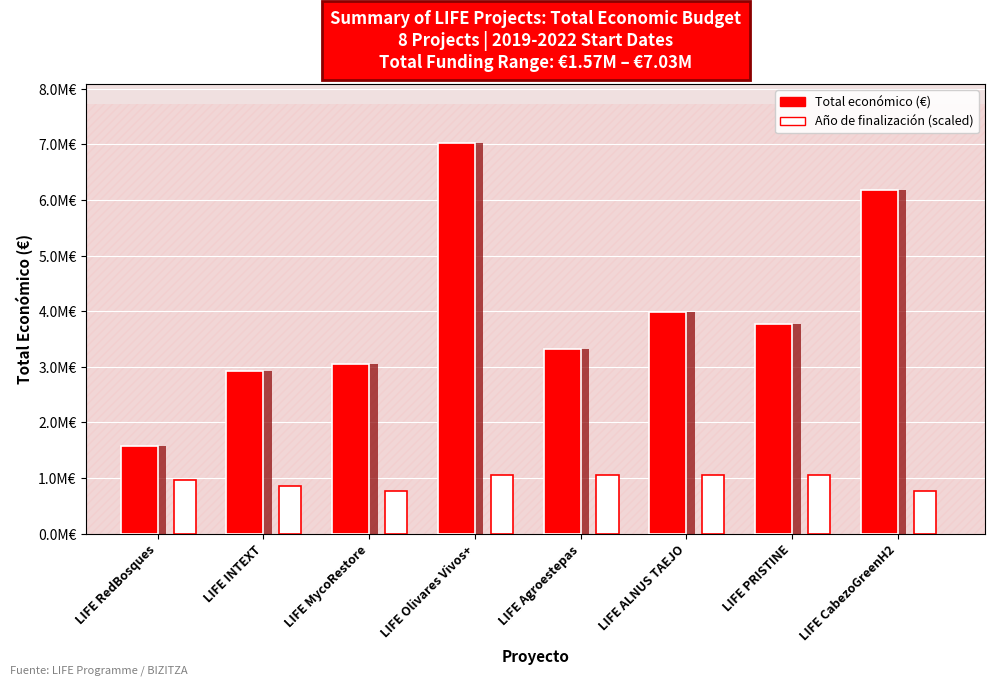

What is the lowest value of the Total económico series?

1569661